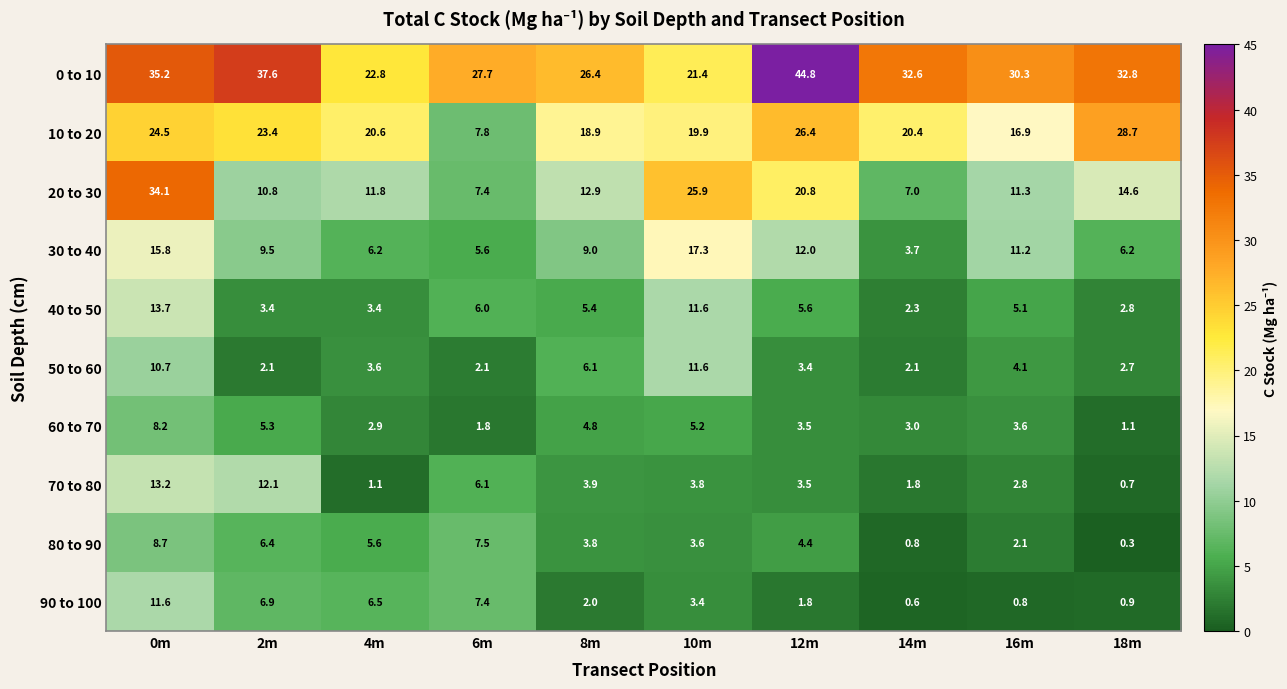

Which label corresponds to the smallest value in the chart?

18m